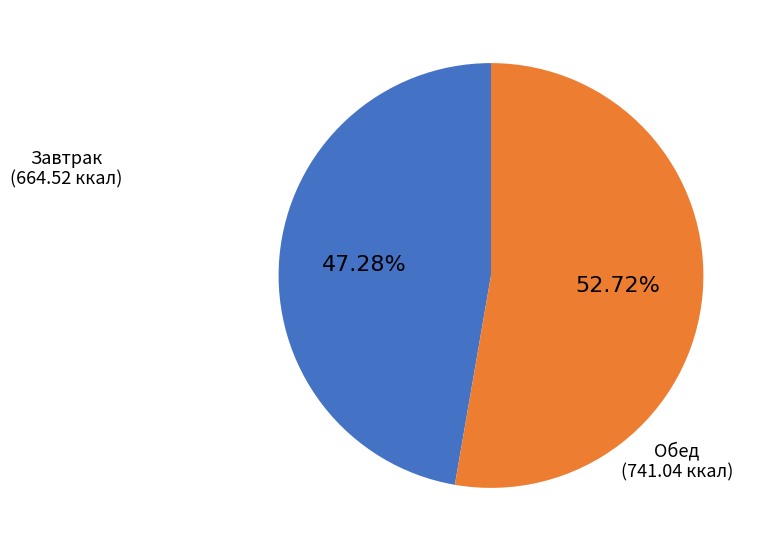

Does any single category account for the majority?

Yes